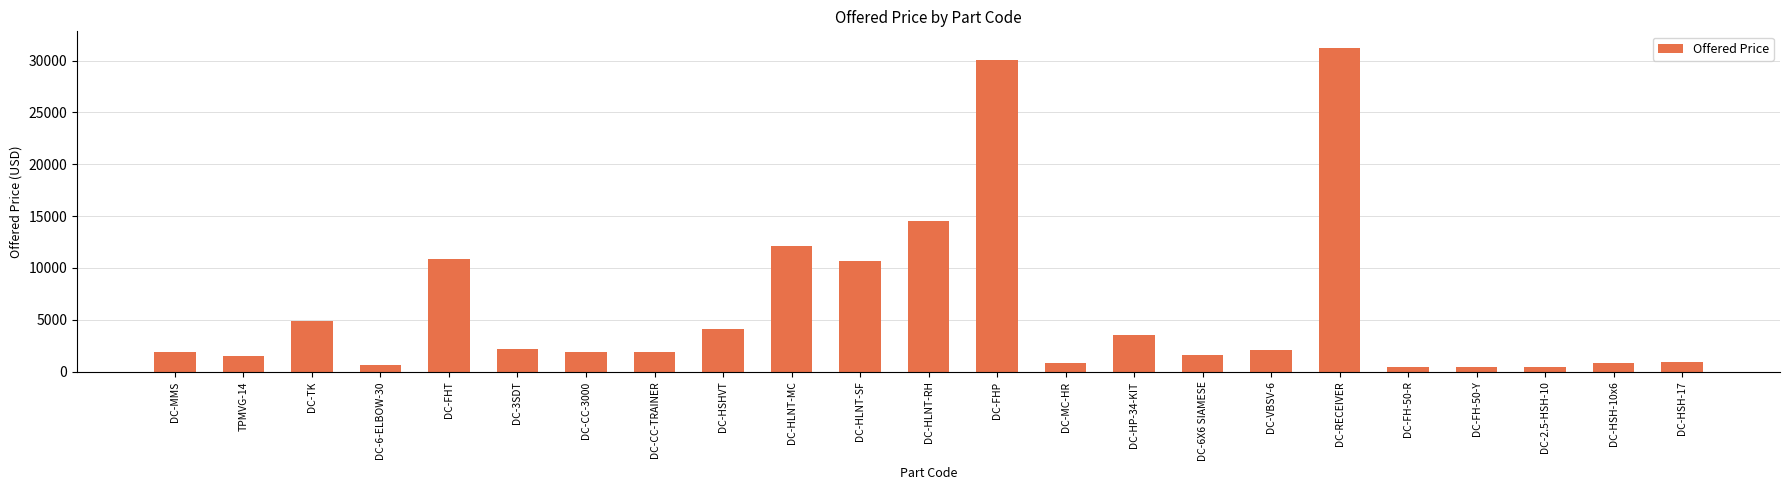

What is the sum of the values at DC-6X6 SIAMESE and DC-2.5-HSH-10?

2085